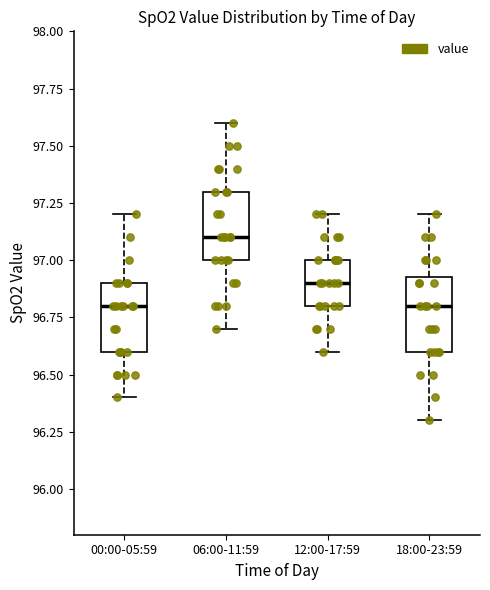

Reading left to right, transcribe this box plot: for each box, give where its median line is, the range the box spans, and where its two whiskers end, as read against the y-axis. The values are not printed on the chart, so give them approximately, as read against the axis.

00:00-05:59: median 96.80, box 96.60 to 96.90, whiskers 96.40 to 97.20
06:00-11:59: median 97.10, box 97.00 to 97.30, whiskers 96.70 to 97.60
12:00-17:59: median 96.90, box 96.80 to 97.00, whiskers 96.60 to 97.20
18:00-23:59: median 96.80, box 96.60 to 96.95, whiskers 96.30 to 97.20